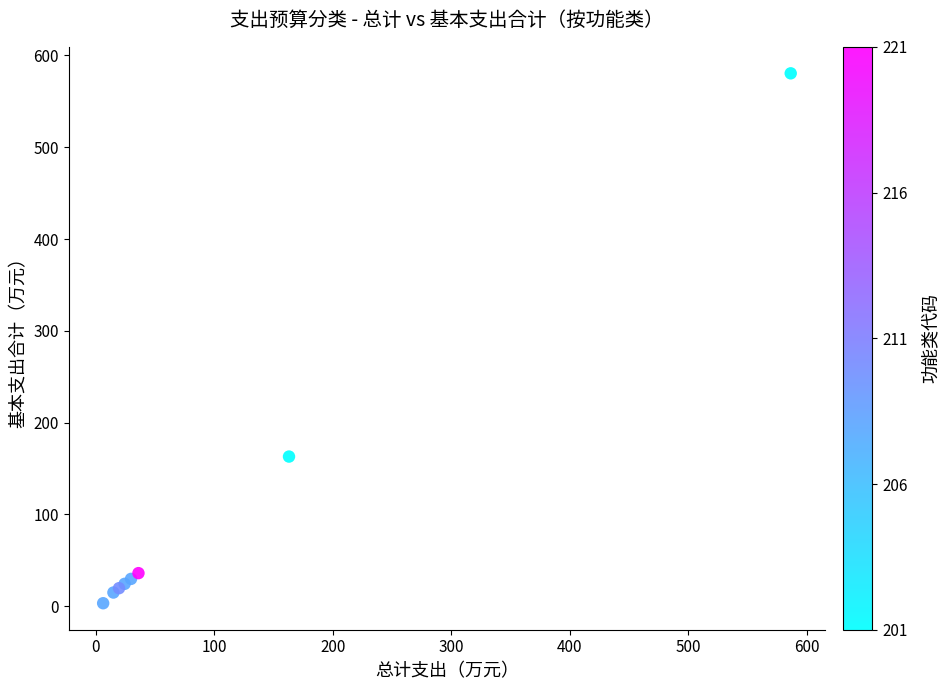

What Y value in the scatter plot is closest to 291?

163.0